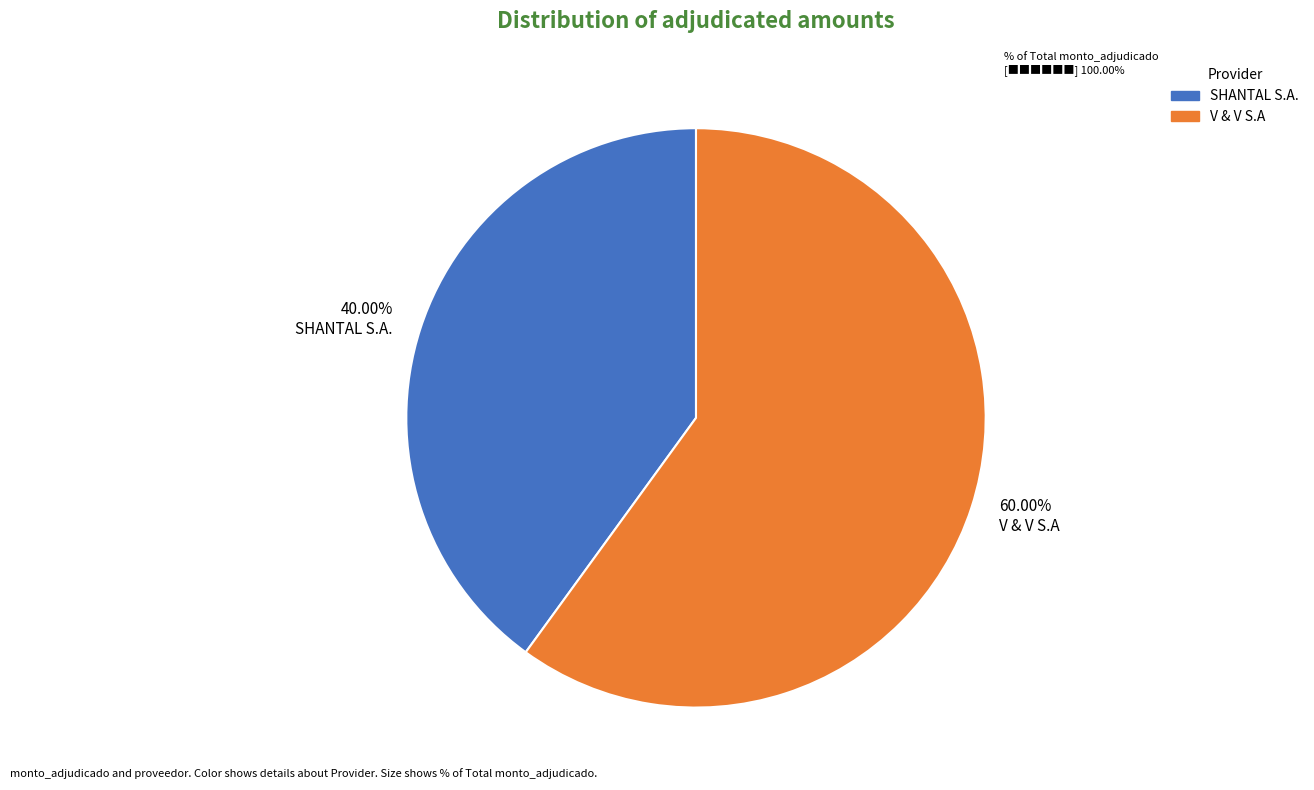

To the nearest percent, what is the difference between the largest and smallest slice percentages?

20%